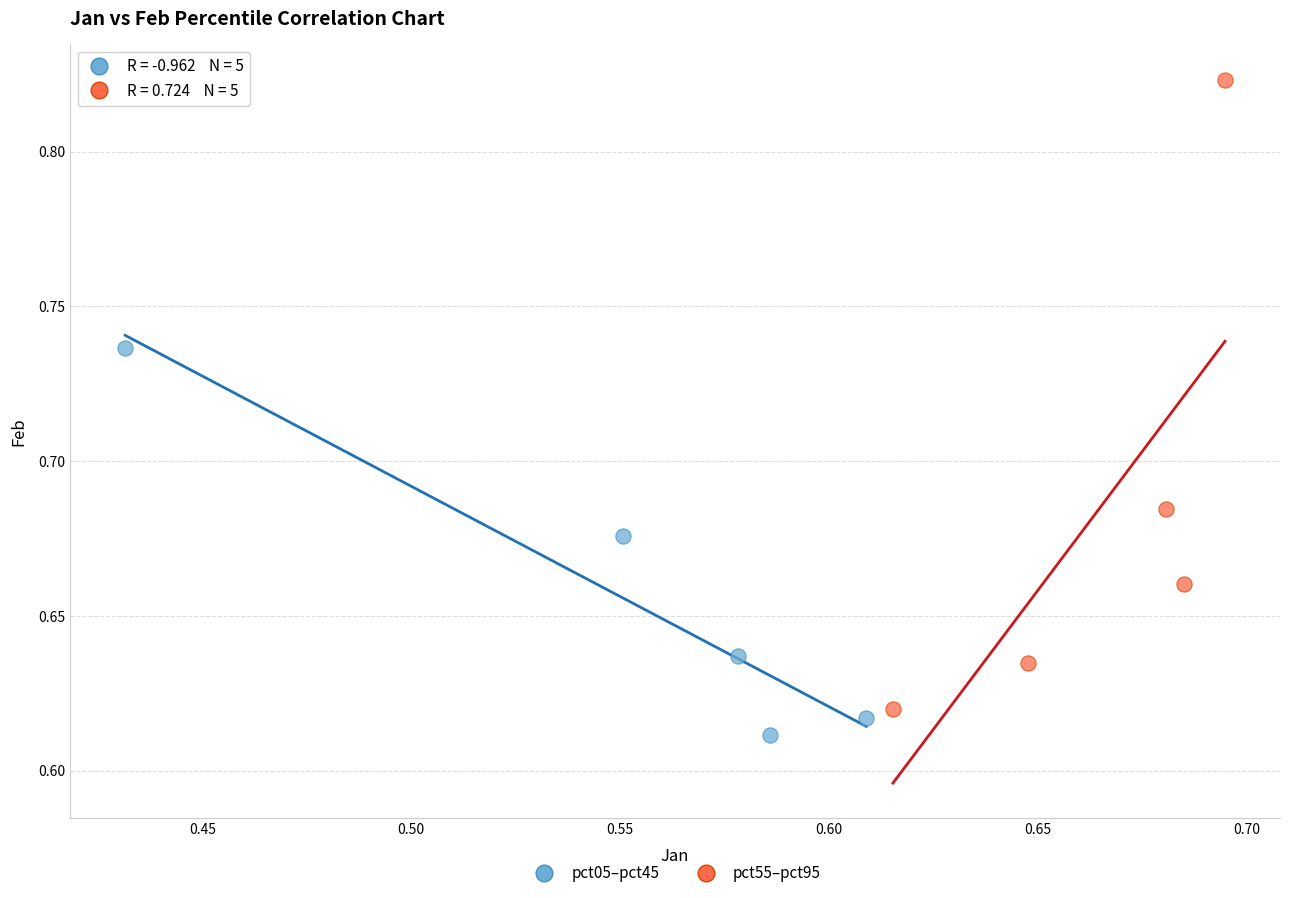

Which series has the largest Y range (max minus min)?

pct55–pct95